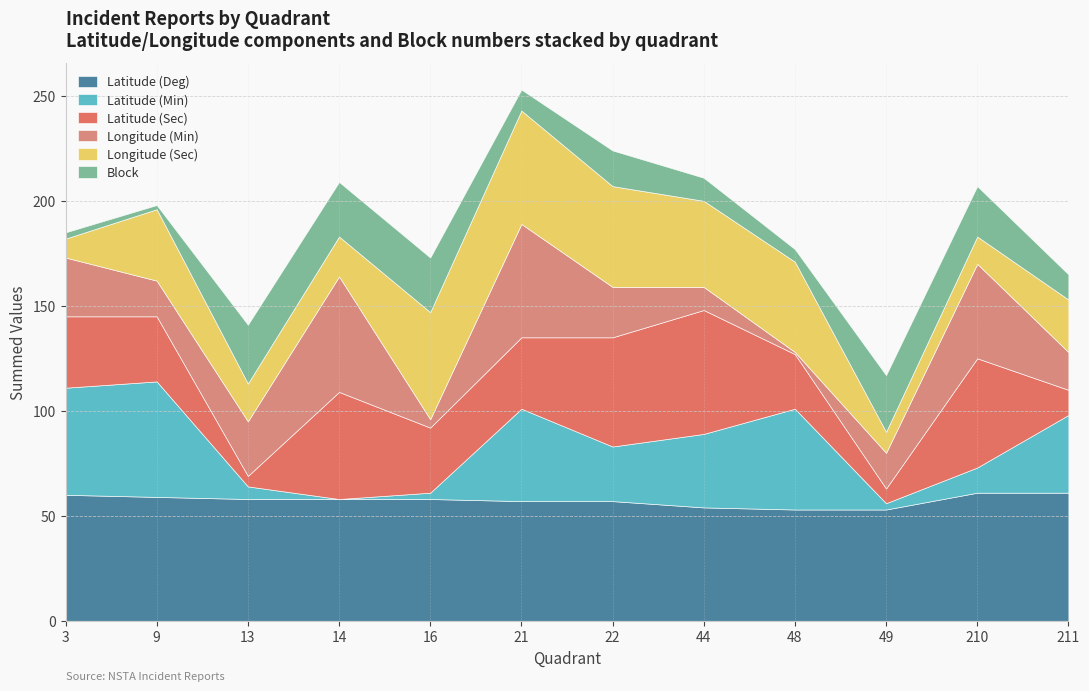

What is the value of the Latitude (Sec) point at the 9th from the left?

26